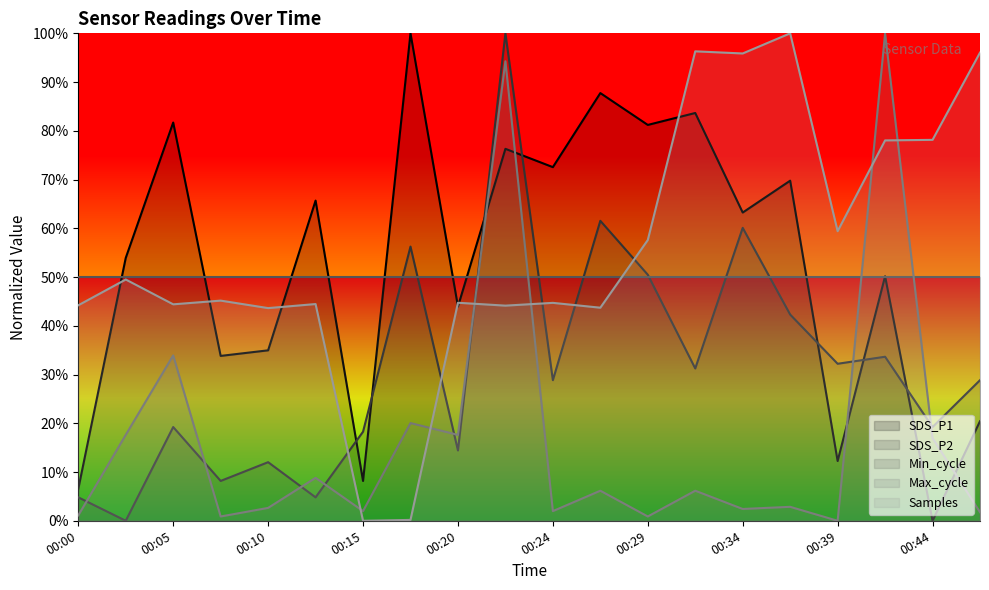

List the labels in order of SDS_P2 value, largest first.

00:22, 00:27, 00:34, 00:17, 00:29, 00:37, 00:41, 00:39, 00:32, 00:24, 00:46, 00:05, 00:44, 00:15, 00:20, 00:10, 00:07, 00:00, 00:12, 00:03